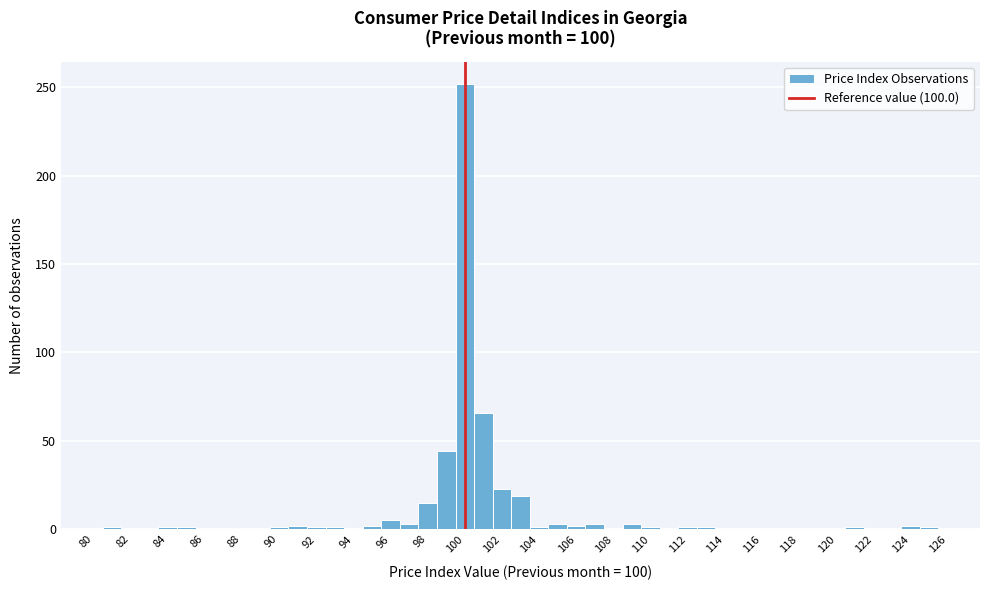

Reading left to right, transcribe this chart: for each bar, give the range it covers on the x-axis and its height. Neither the bar edges nor the heights are printed on the chart, so give them approximately, as read against the axes.

80.5 to 81.5: under 5
81.5 to 82.5: 0
82.5 to 83.5: 0
83.5 to 84.5: under 5
84.5 to 85.5: under 5
85.5 to 86.5: 0
86.5 to 87.5: 0
87.5 to 88.5: 0
88.5 to 89.5: 0
89.5 to 90.5: under 5
90.5 to 91.5: under 5
91.5 to 92.5: under 5
92.5 to 93.5: under 5
93.5 to 94.5: 0
94.5 to 95.5: under 5
95.5 to 96.5: 5
96.5 to 97.5: under 5
97.5 to 98.5: 15
98.5 to 99.5: 45
99.5 to 100.5: 250
100.5 to 101.5: 65
101.5 to 102.5: 25
102.5 to 103.5: 20
103.5 to 104.5: under 5
104.5 to 105.5: under 5
105.5 to 106.5: under 5
106.5 to 107.5: under 5
107.5 to 108.5: 0
108.5 to 109.5: under 5
109.5 to 110.5: under 5
110.5 to 111.5: 0
111.5 to 112.5: under 5
112.5 to 113.5: under 5
113.5 to 114.5: 0
114.5 to 115.5: 0
115.5 to 116.5: 0
116.5 to 117.5: 0
117.5 to 118.5: 0
118.5 to 119.5: 0
119.5 to 120.5: 0
120.5 to 121.5: under 5
121.5 to 122.5: 0
122.5 to 123.5: 0
123.5 to 124.5: under 5
124.5 to 125.5: under 5